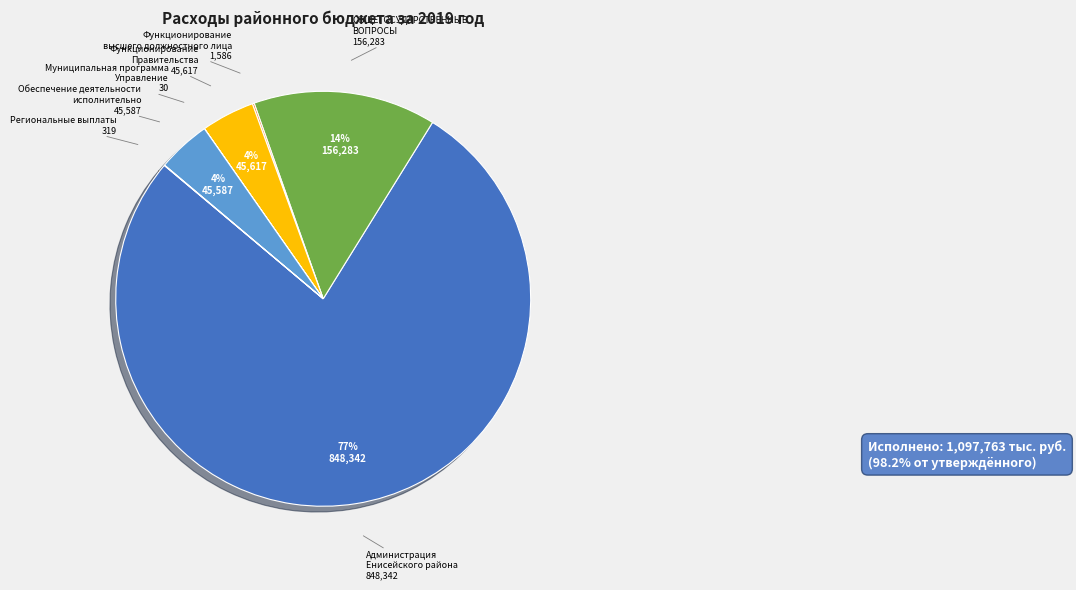

Does any single category account for the majority?

Yes